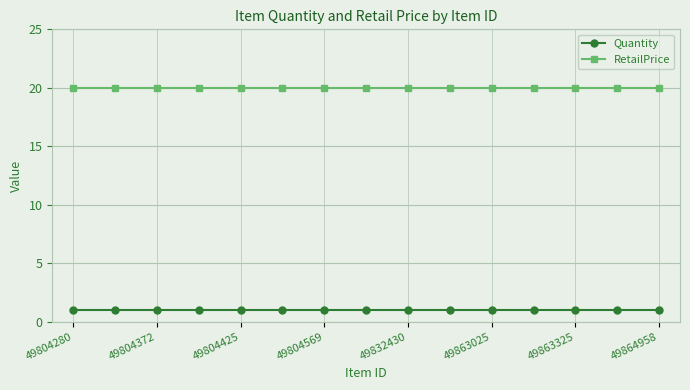

What is the minimum value shown in the chart?

1.0